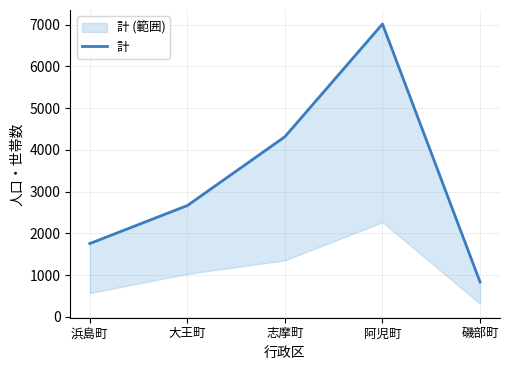

What value does the data have at 浜島町?

1756